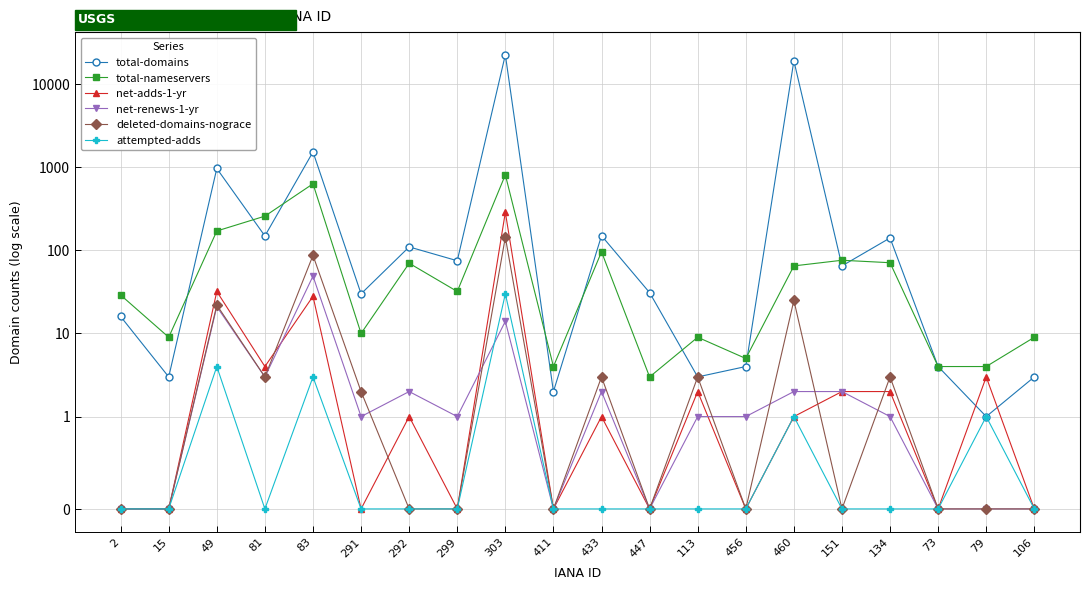

Is the value of attempted-adds at 456 greater than the value of total-domains at 291?

No